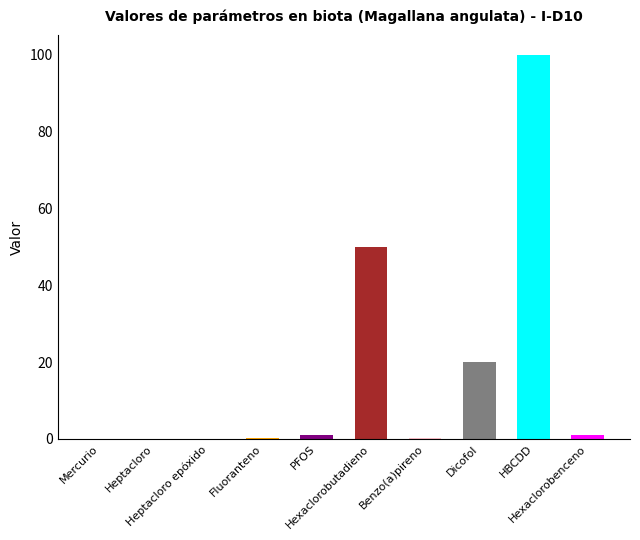

Rank the categories by value from lowest to highest.

Heptacloro, Heptacloro epóxido, Mercurio, Benzo(a)pireno, Fluoranteno, PFOS, Hexaclorobenceno, Dicofol, Hexaclorobutadieno, HBCDD